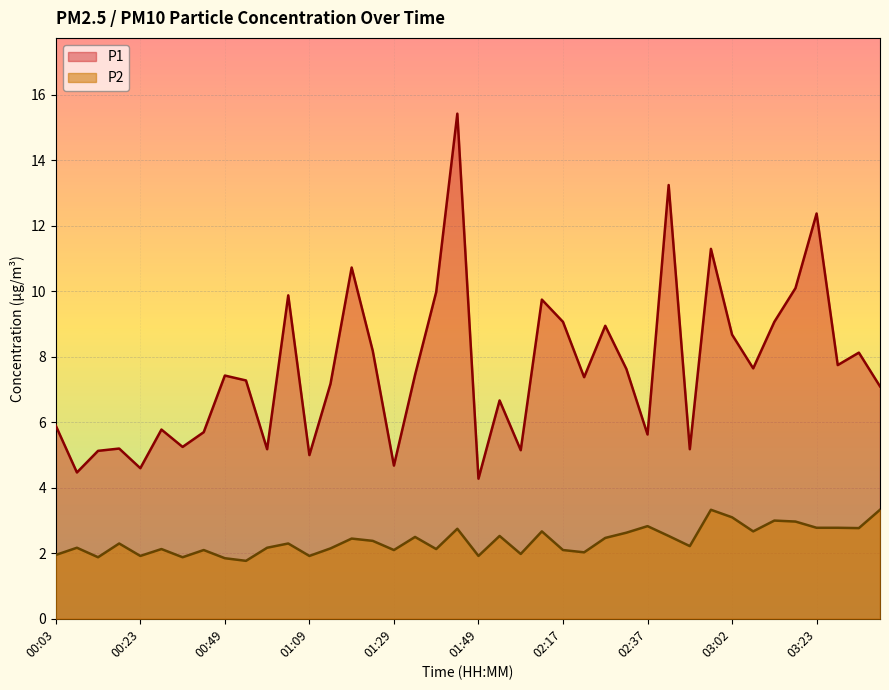

Which has a higher value, 02:17 or 03:28?

02:17